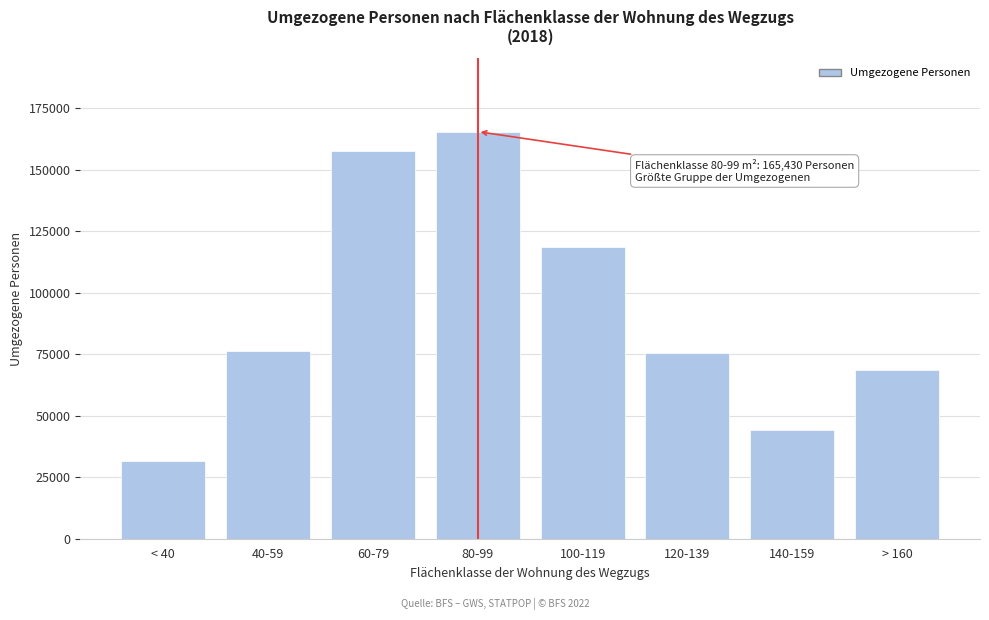

Reading right to left, what are all the values shown in this chart?

> 160=68657	140-159=44317	120-139=75402	100-119=118610	80-99=165430	60-79=157485	40-59=76452	< 40=31442